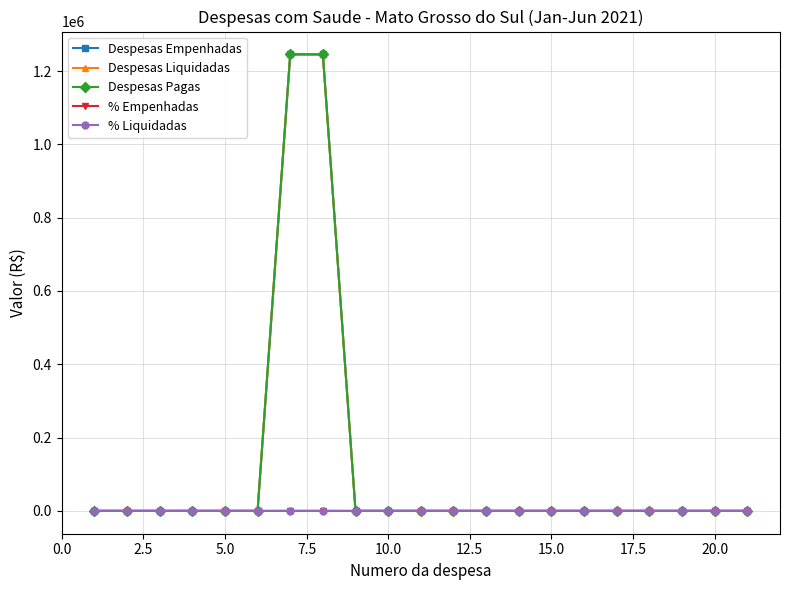

Does the chart have visible grid lines?

Yes